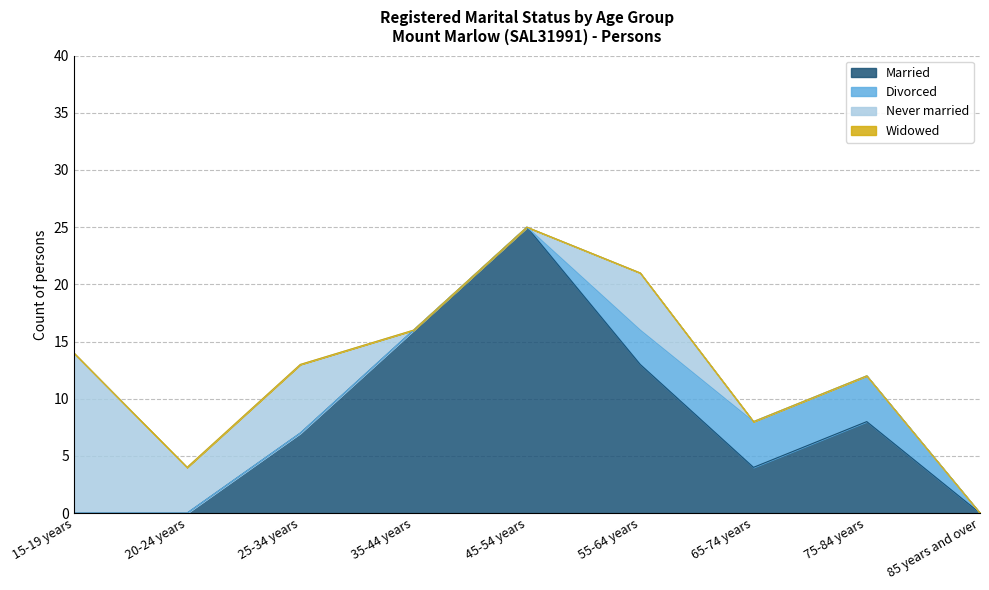

Reading left to right, extract all data points from this chart.

Married: 15-19 years=0	20-24 years=0	25-34 years=7	35-44 years=16	45-54 years=25	55-64 years=13	65-74 years=4	75-84 years=8	85 years and over=0
Divorced: 15-19 years=0	20-24 years=0	25-34 years=0	35-44 years=0	45-54 years=0	55-64 years=3	65-74 years=4	75-84 years=4	85 years and over=0
Never married: 15-19 years=14	20-24 years=4	25-34 years=6	35-44 years=0	45-54 years=0	55-64 years=5	65-74 years=0	75-84 years=0	85 years and over=0
Widowed: 15-19 years=0	20-24 years=0	25-34 years=0	35-44 years=0	45-54 years=0	55-64 years=0	65-74 years=0	75-84 years=0	85 years and over=0